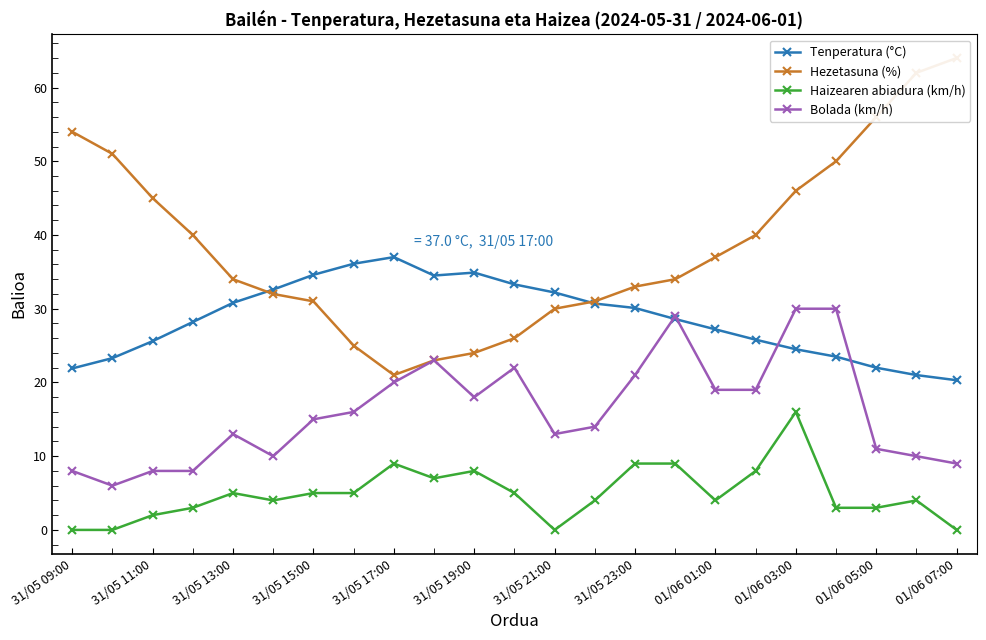

How many interior local valleys does the Bolada (km/h) series have?

4